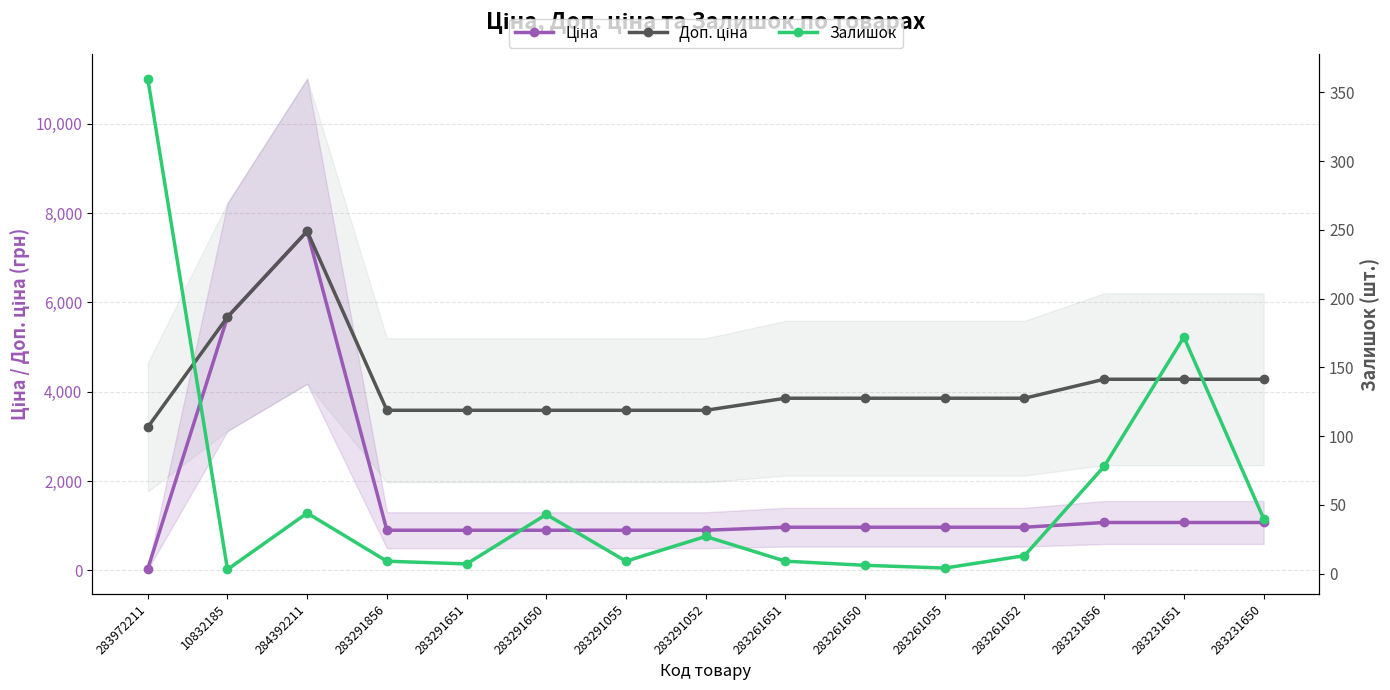

What is the average value of the Доп. ціна series?

4176.4